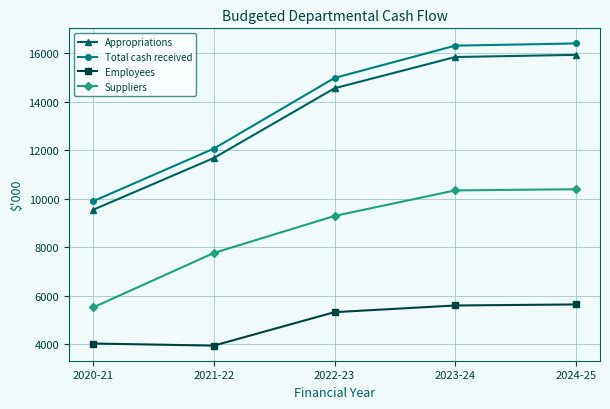

True or false: Total cash received and Suppliers cross at least once.

False